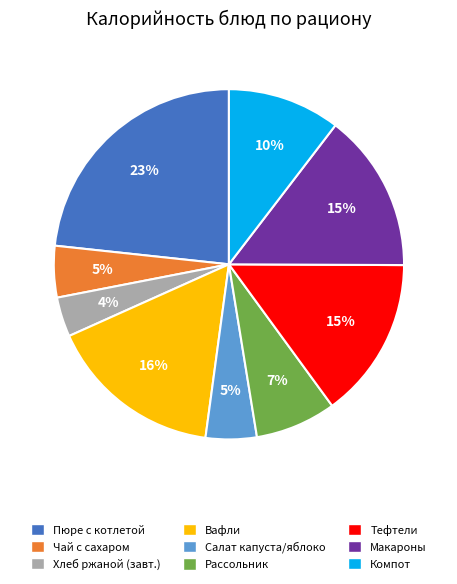

To the nearest percent, what is the average slice percentage?

11%